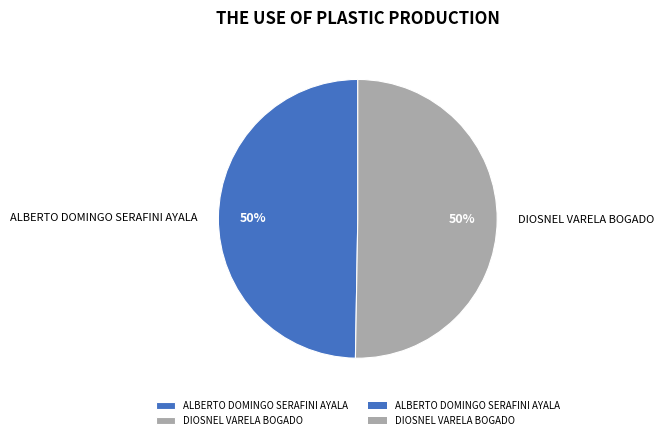

To the nearest percent, what is the combined percentage of DIOSNEL VARELA BOGADO and ALBERTO DOMINGO SERAFINI AYALA?

100%